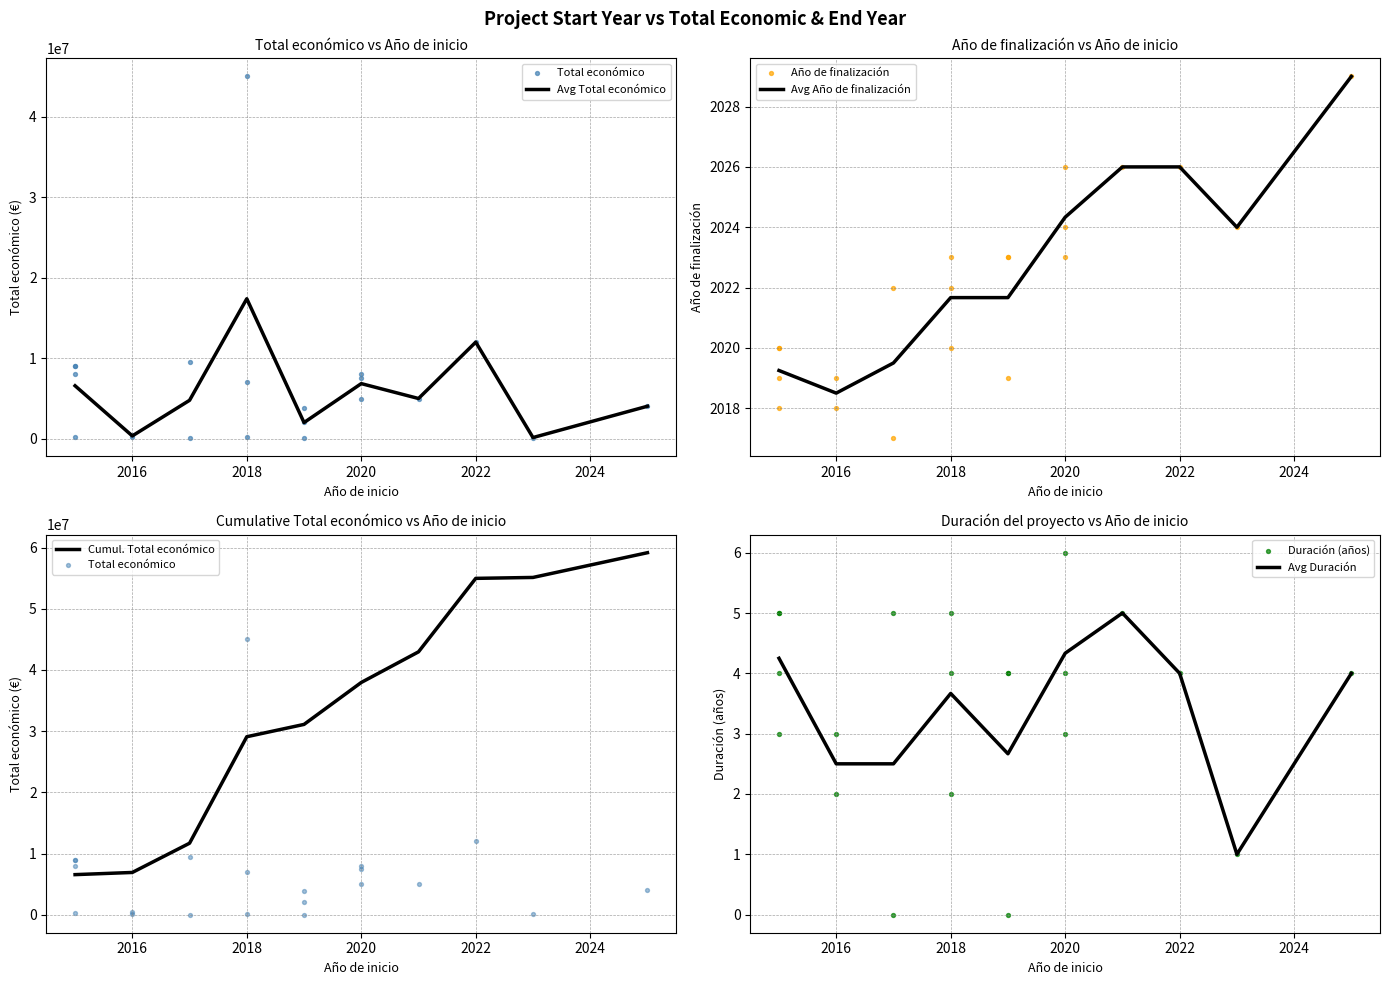

At how many categories does at least one series exceed 31558879?

1